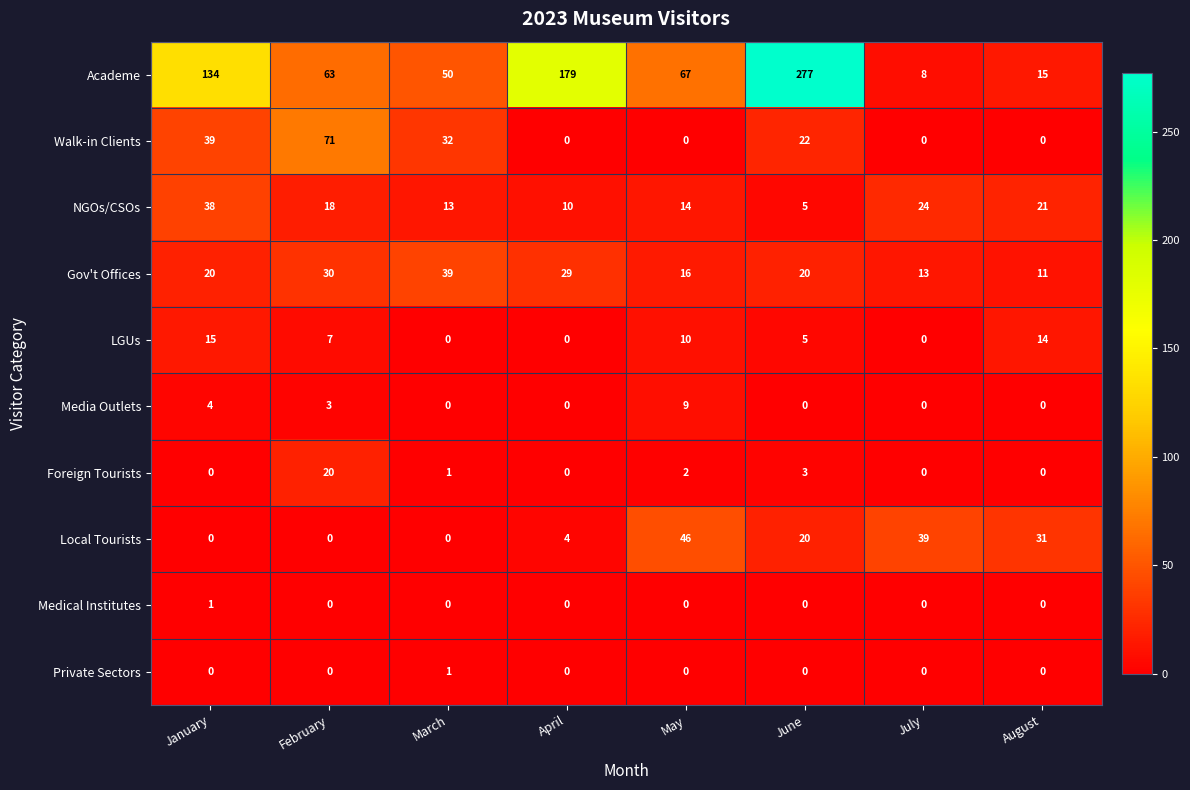

What is the difference between the highest and lowest values at August?

31